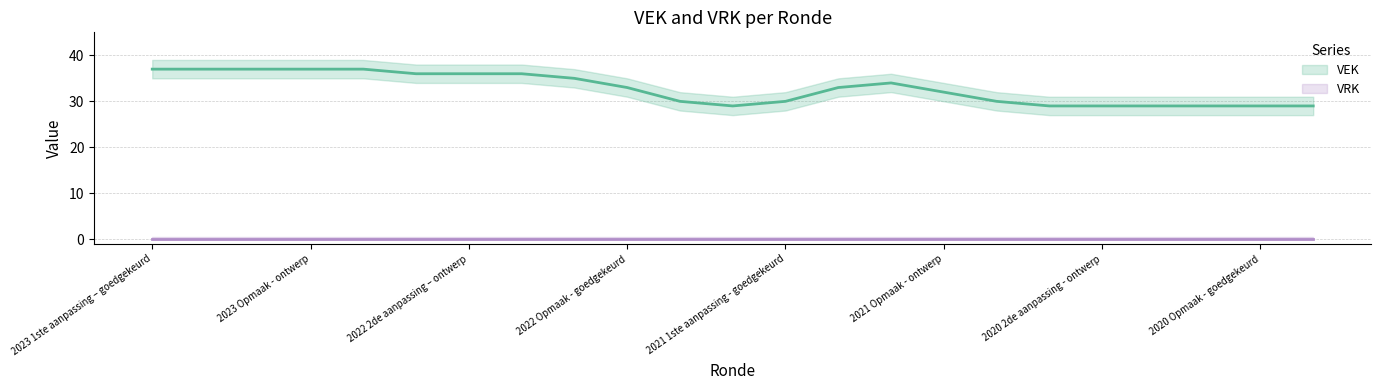

True or false: VEK and VRK cross at least once.

False